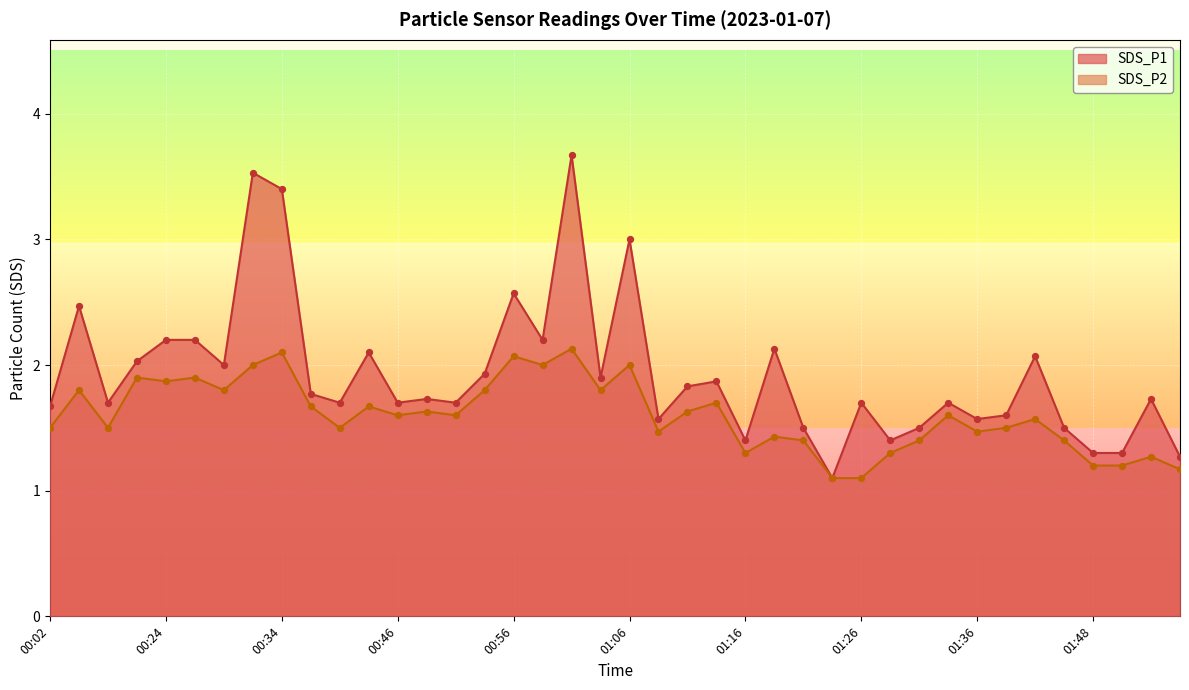

At which category is the sum across all series the highest?

01:01